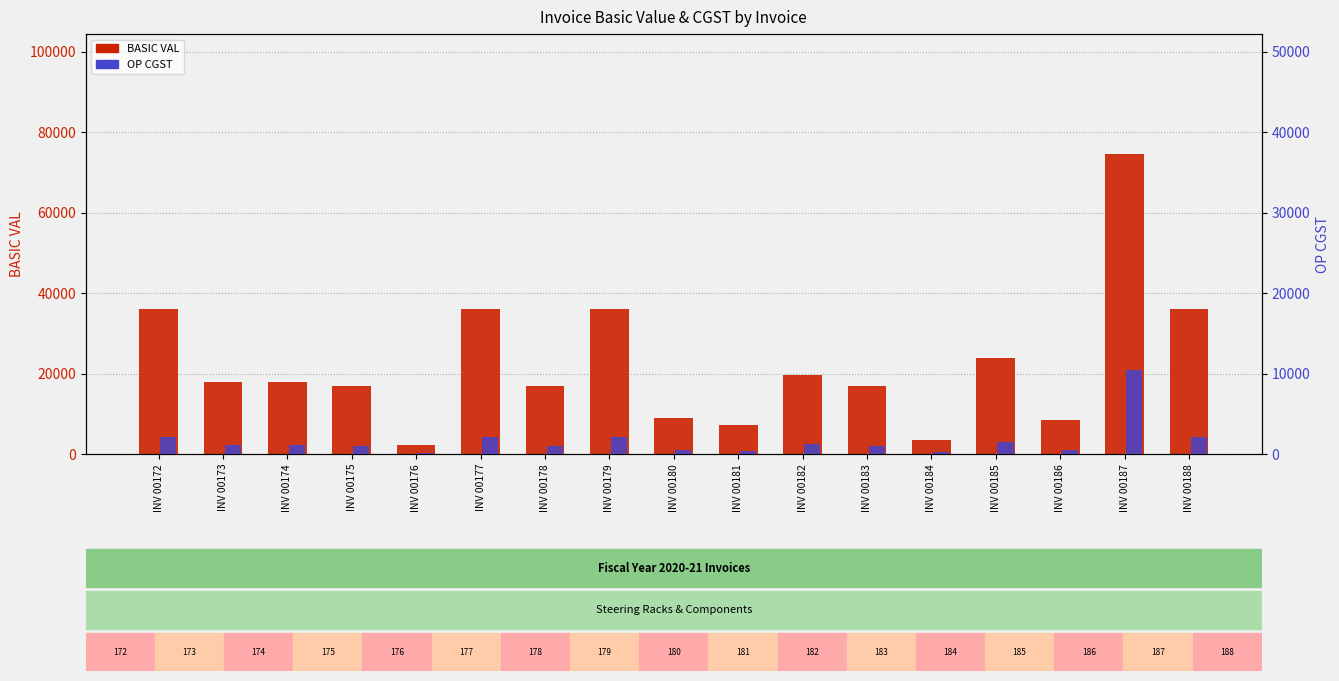

Between INV 00180 and INV 00179, which is larger?

INV 00179